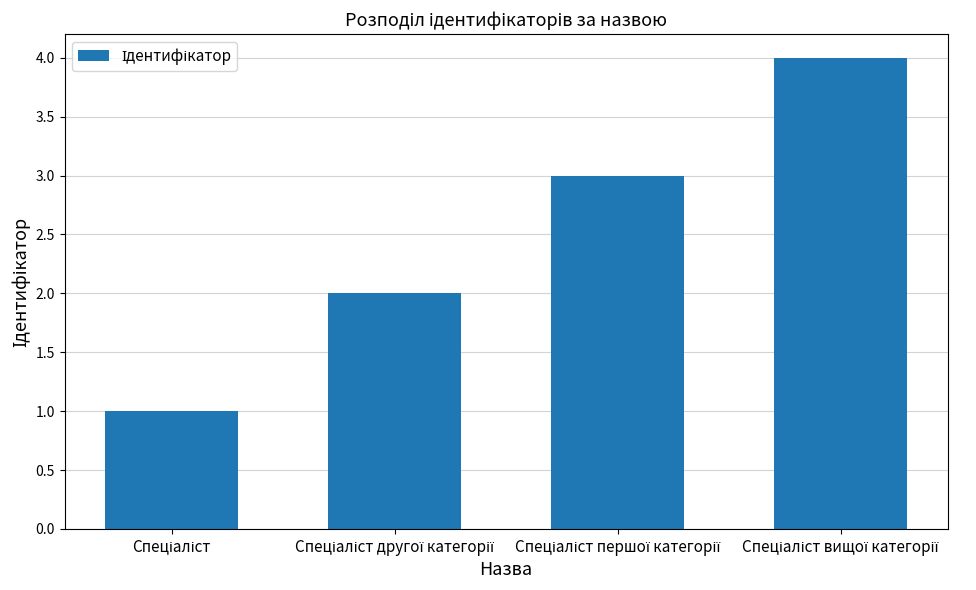

What is the difference between the maximum and minimum values?

3